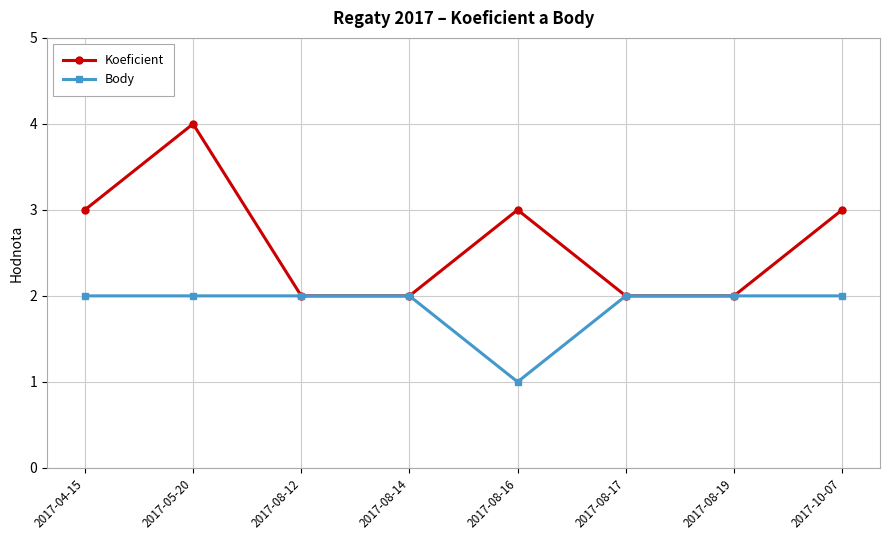

True or false: Koeficient has more than 1 points higher than both neighbors.

True